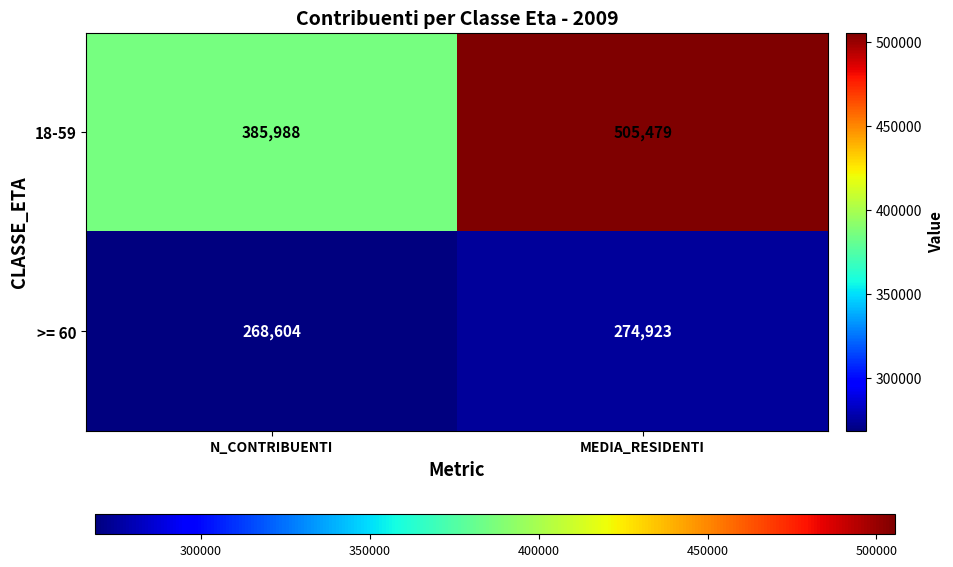

Reading left to right, what are all the values shown in this chart?

18-59: 385988	505479
>= 60: 268604	274923